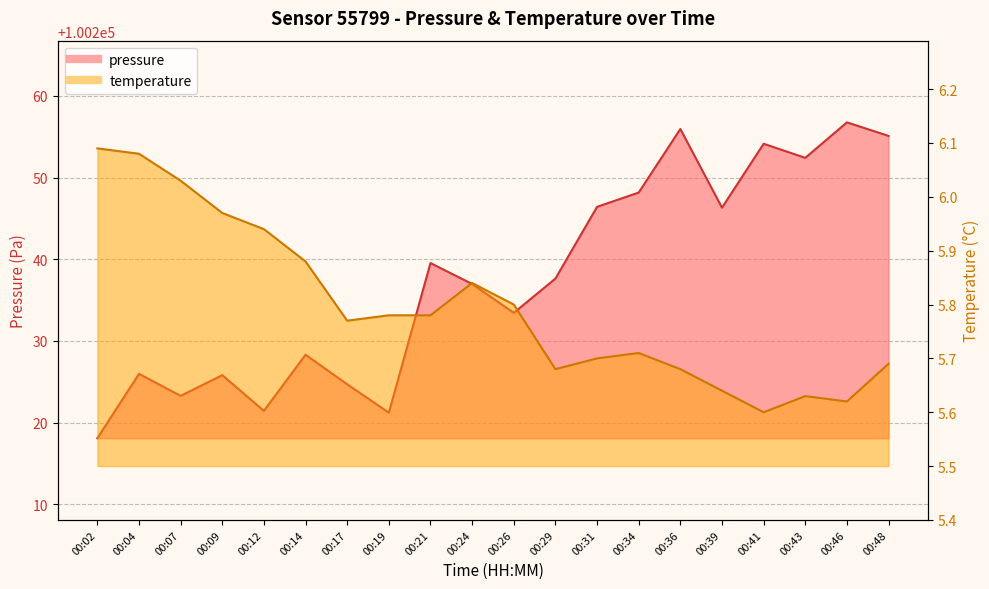

Reading left to right, what are all the values shown in this chart?

pressure: 00:02=100218.1	00:04=100226.0	00:07=100223.3	00:09=100225.8	00:12=100221.4	00:14=100228.3	00:17=100224.7	00:19=100221.2	00:21=100239.5	00:24=100237.0	00:26=100233.4	00:29=100237.6	00:31=100246.4	00:34=100248.2	00:36=100255.9	00:39=100246.3	00:41=100254.1	00:43=100252.4	00:46=100256.8	00:48=100255.1
temperature: 00:02=6.1	00:04=6.1	00:07=6.0	00:09=6.0	00:12=5.9	00:14=5.9	00:17=5.8	00:19=5.8	00:21=5.8	00:24=5.8	00:26=5.8	00:29=5.7	00:31=5.7	00:34=5.7	00:36=5.7	00:39=5.6	00:41=5.6	00:43=5.6	00:46=5.6	00:48=5.7